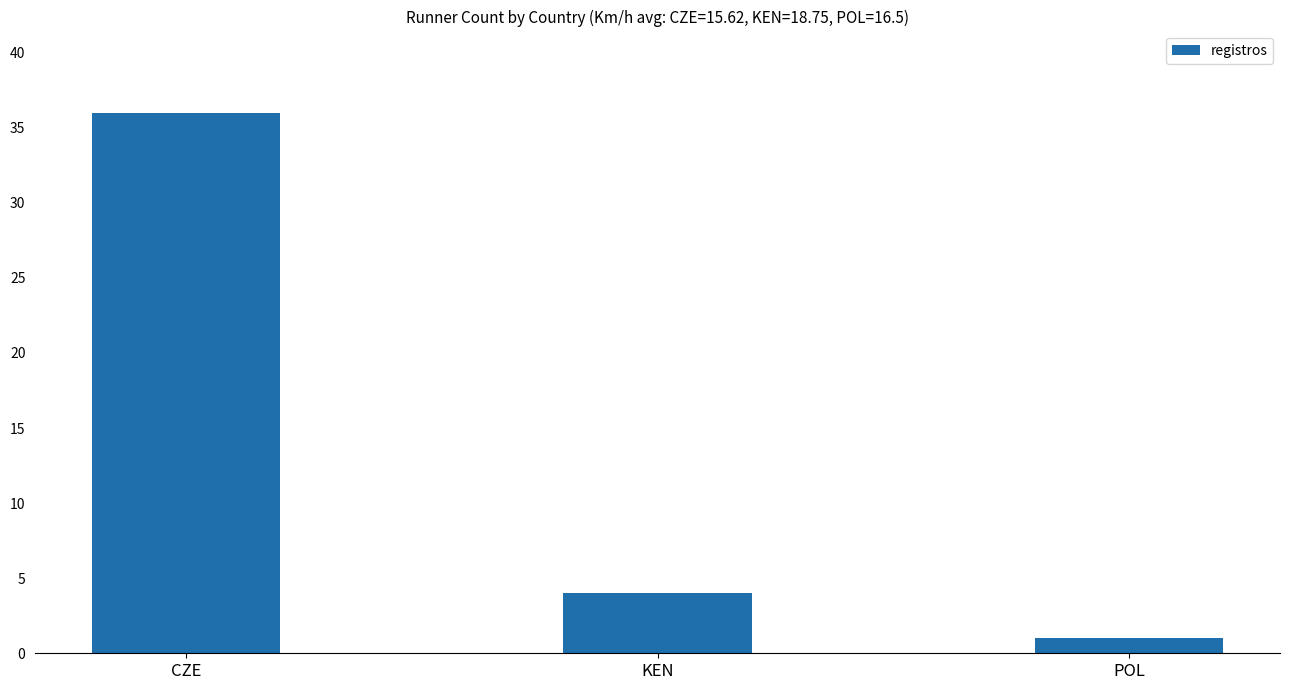

Count the number of categories in the chart.

3